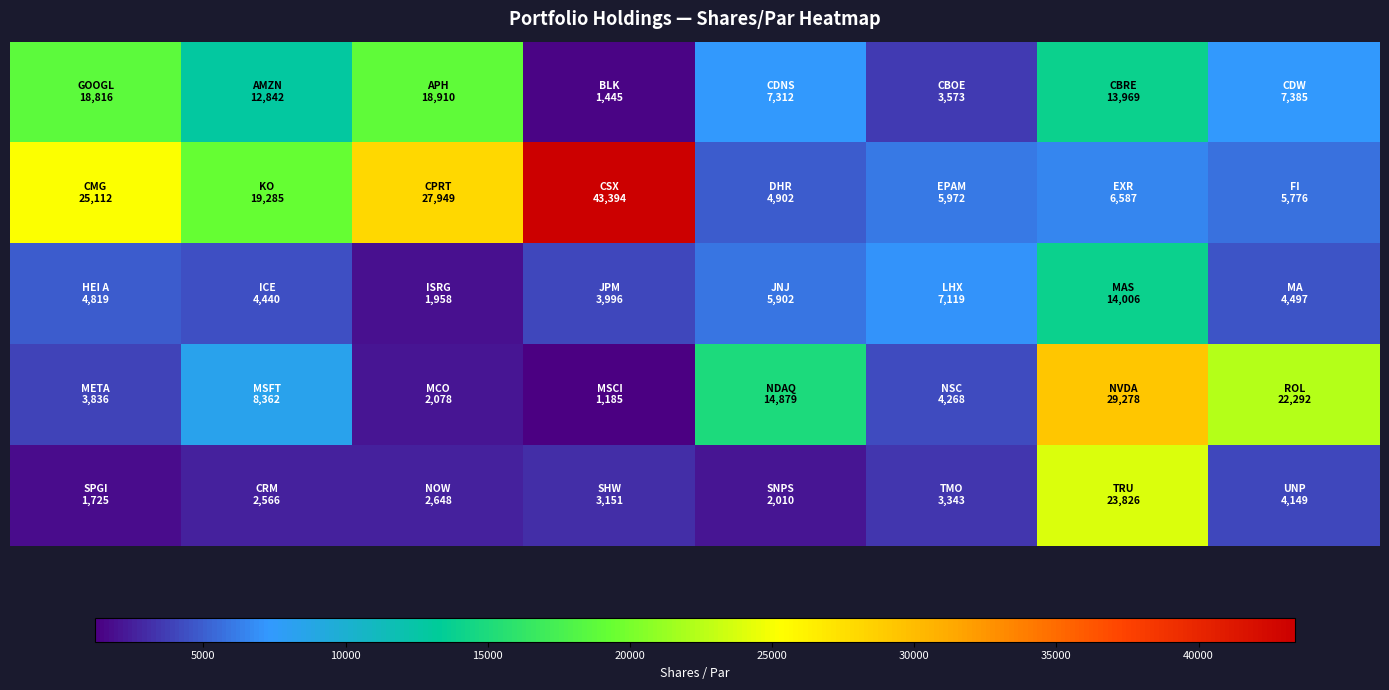

Count the number of data series in this chart.

5